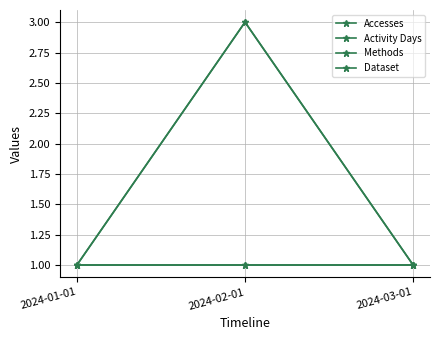

Is this an area chart (filled region under the line)?

No